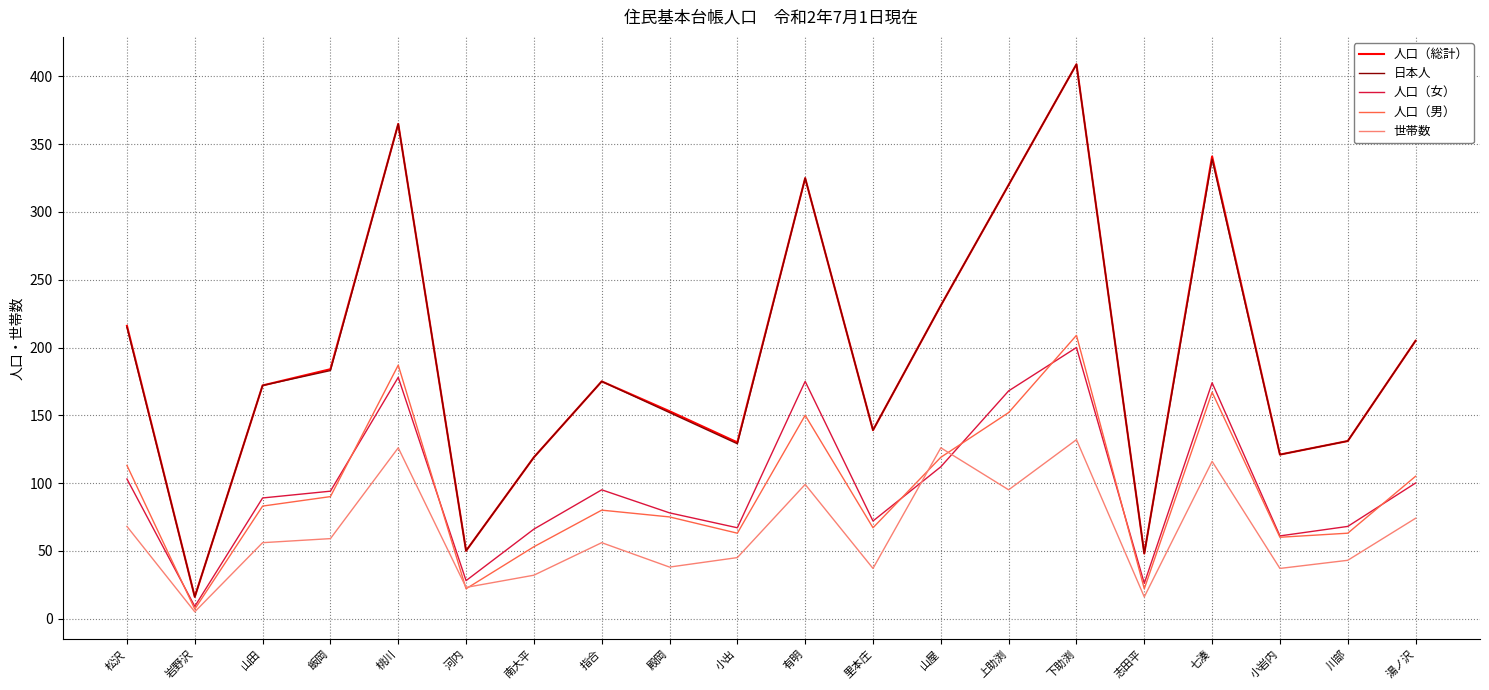

True or false: 人口（男） and 日本人 intersect in this chart.

False